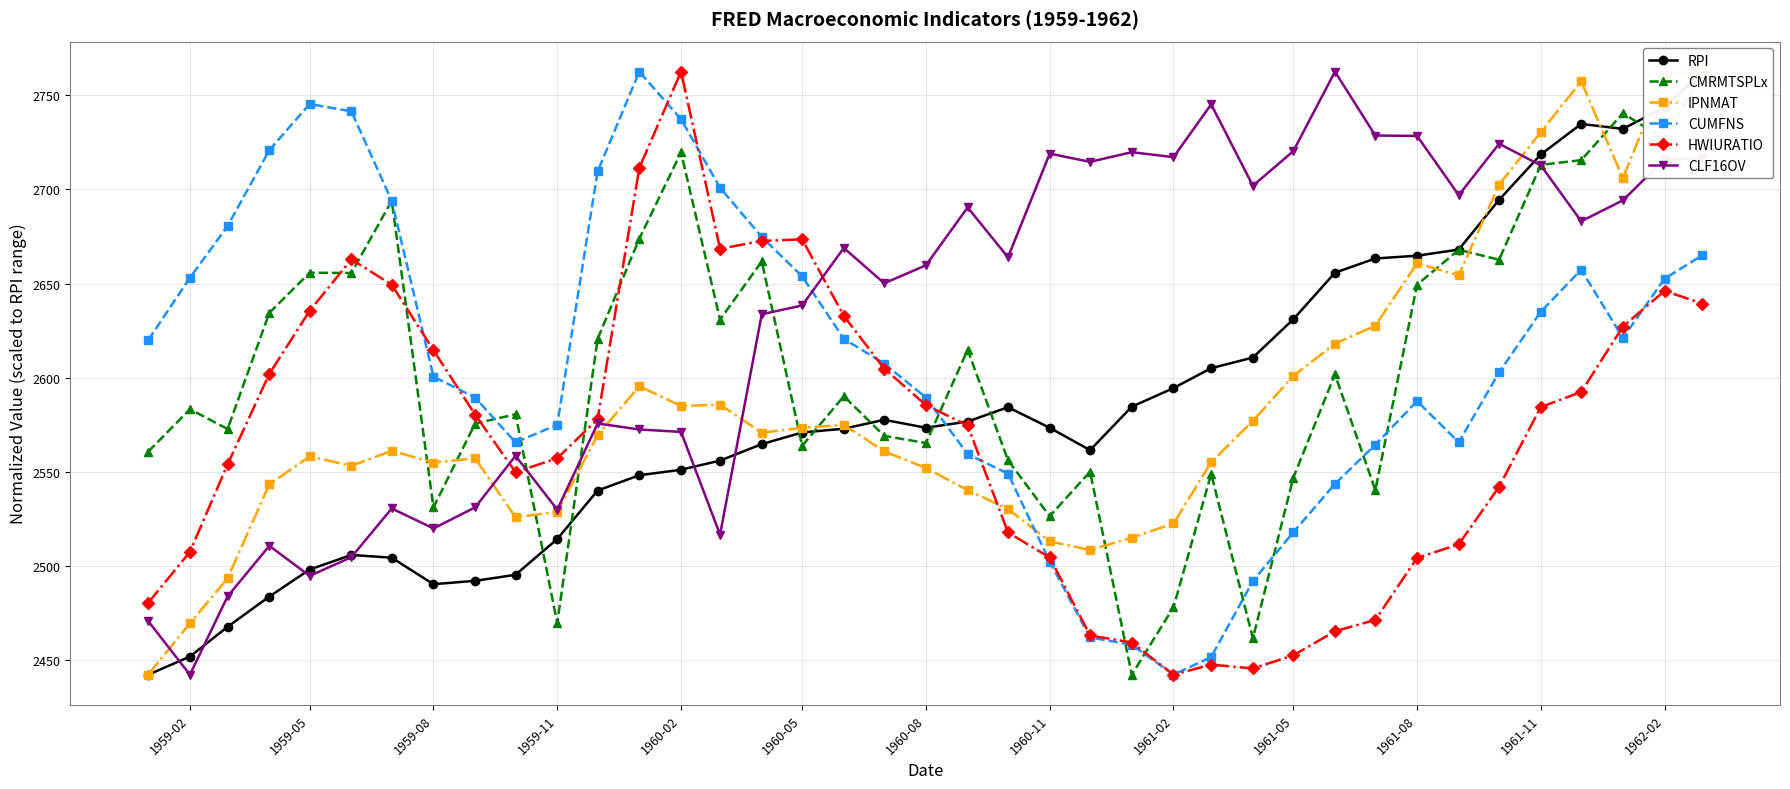

True or false: CLF16OV has a value of 934.4 at 1961-08.

False